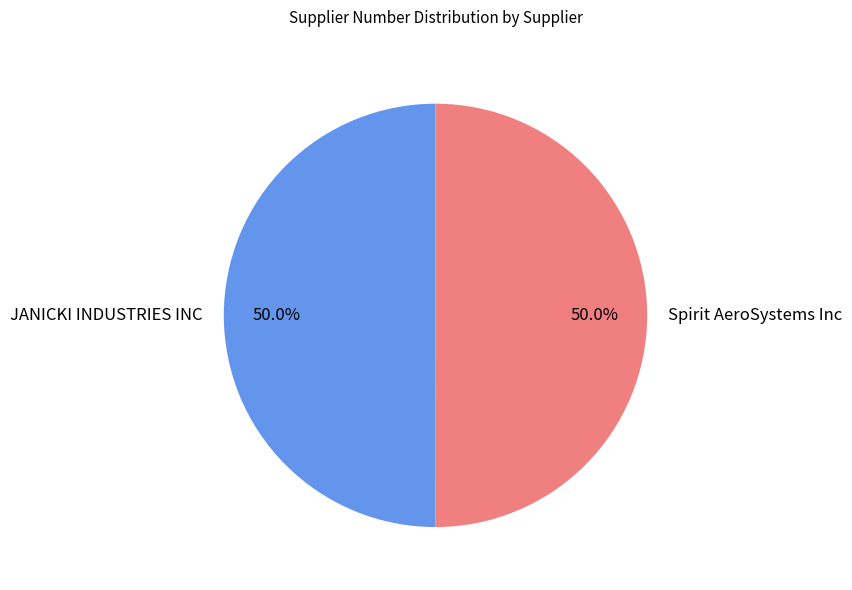

What percentage do JANICKI INDUSTRIES INC and Spirit AeroSystems Inc together represent?

100.0%